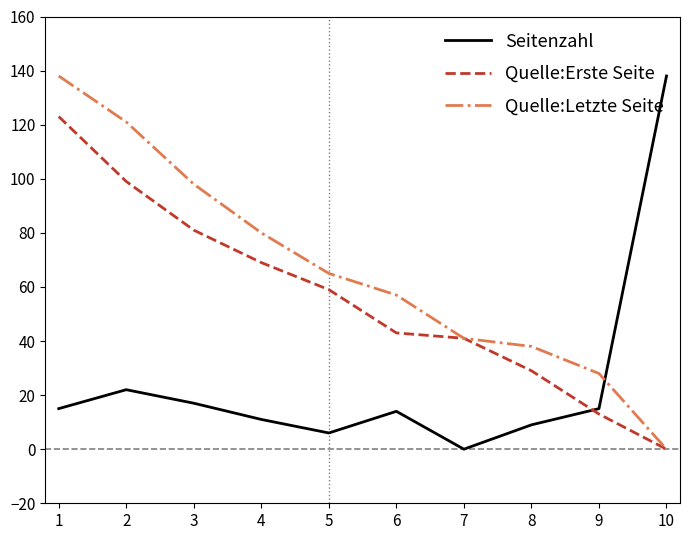

Rank the series by their average value, from highest to lowest.

Quelle:Letzte Seite, Quelle:Erste Seite, Seitenzahl